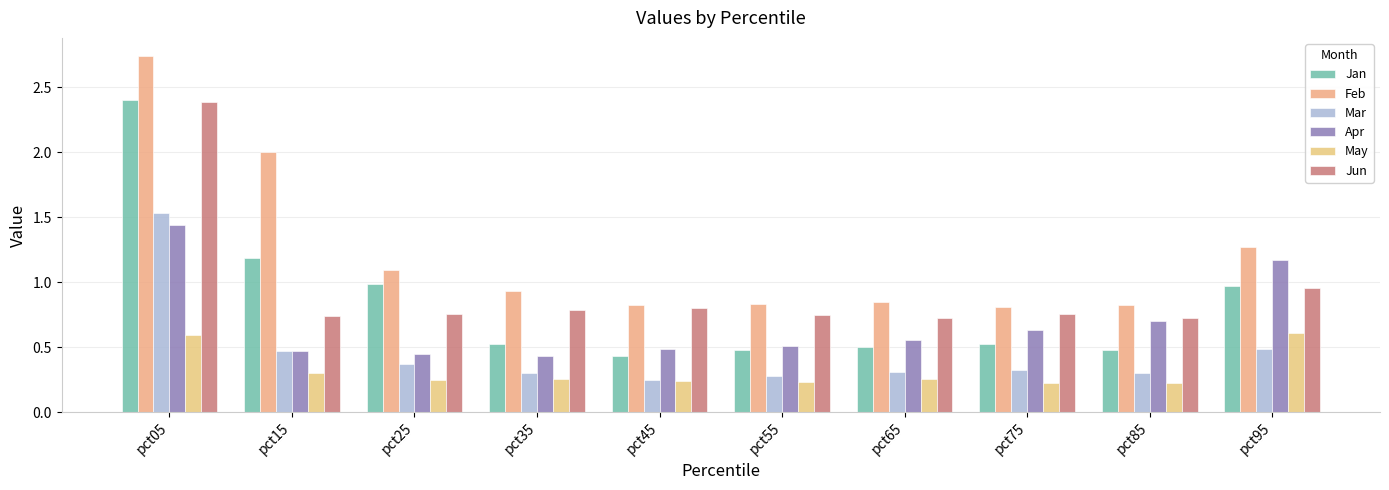

What is the average value of the Apr series?

0.7